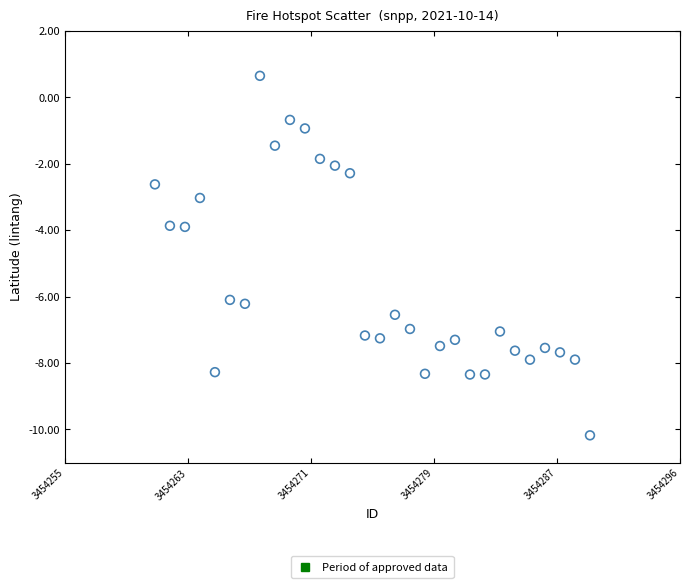

What is the range of X values (max minus min)?

29.0